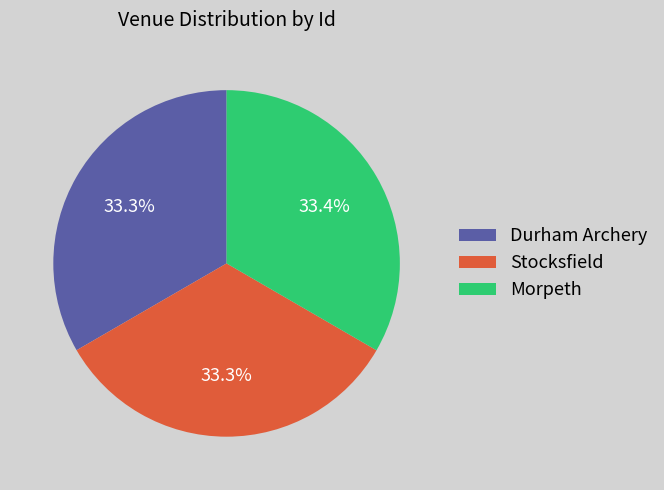

Is there a majority slice in this chart?

No